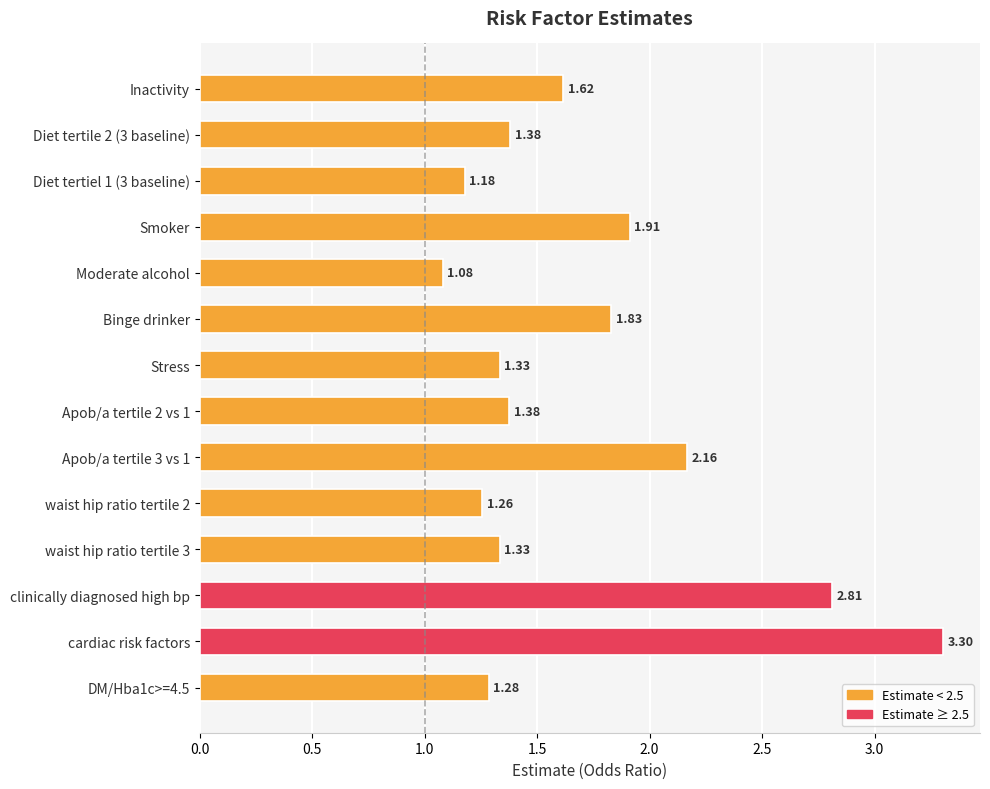

What is the change in value from Moderate alcohol to waist hip ratio tertile 2?

+0.2